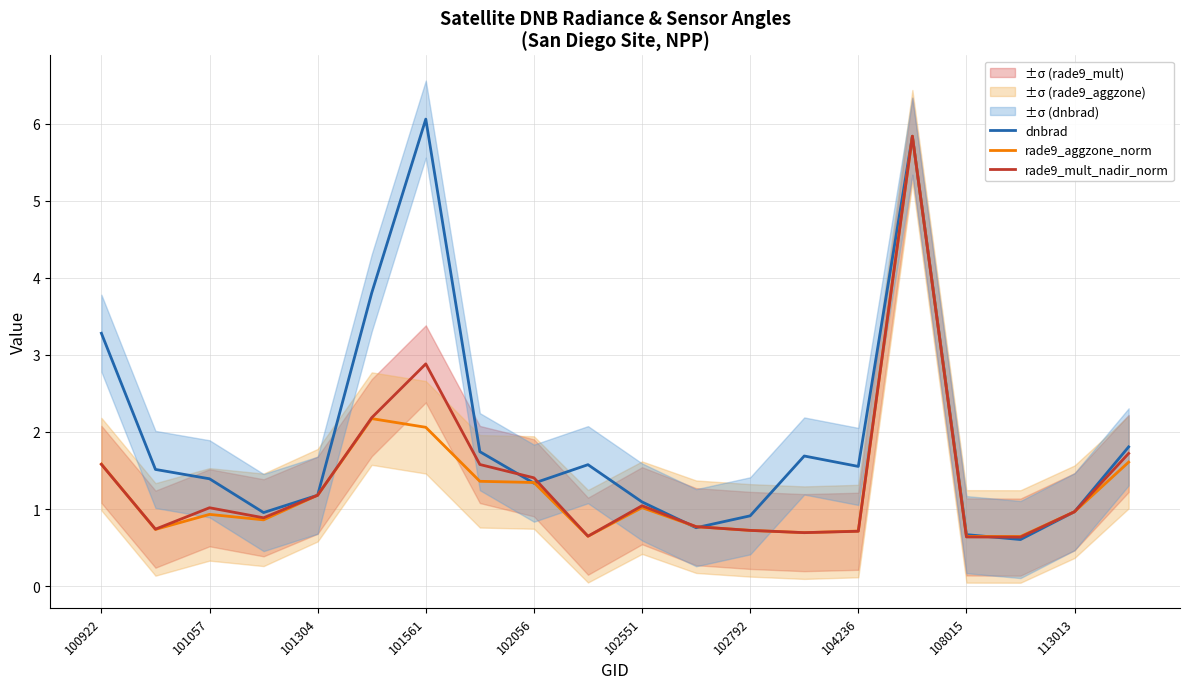

How many times do rade9_mult_nadir_norm and dnbrad cross each other?

10